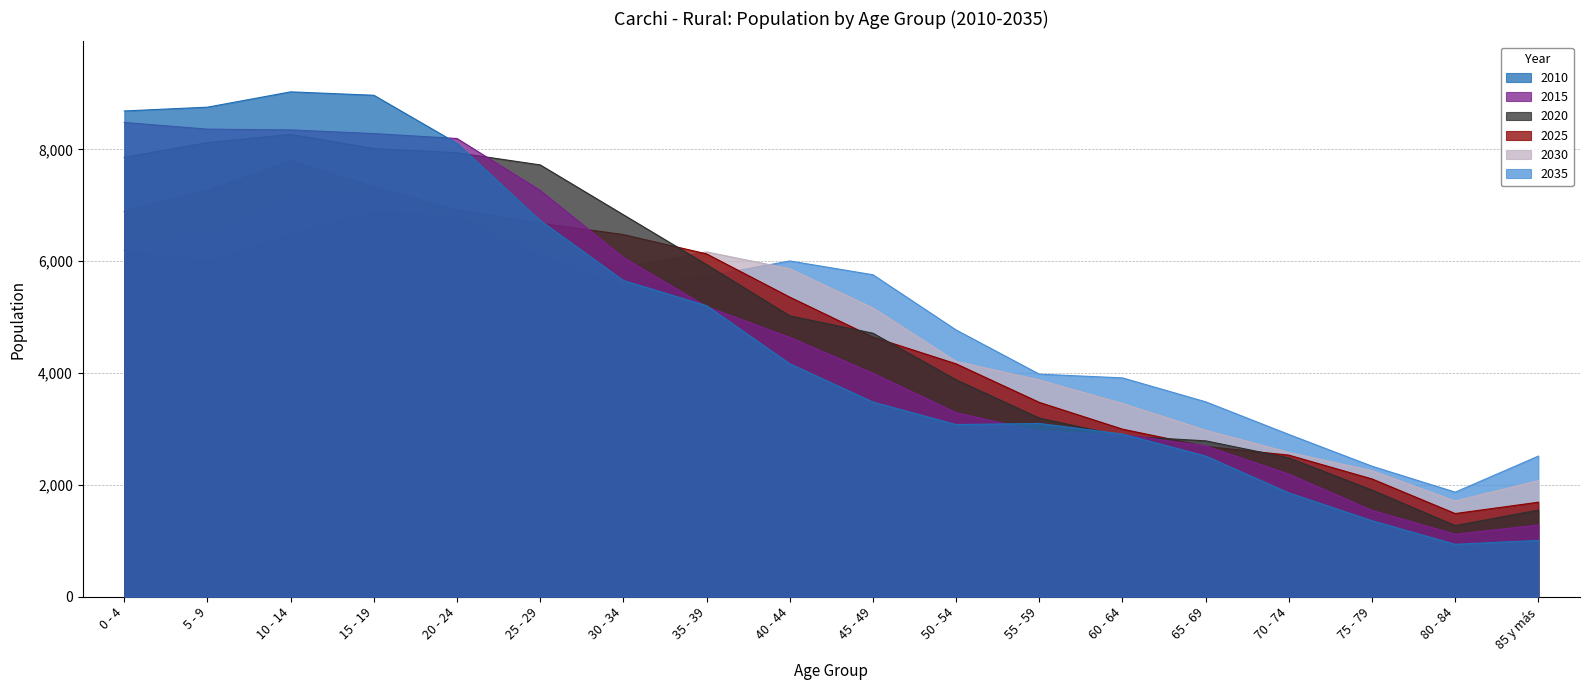

What position from the right is 65 - 69?

5